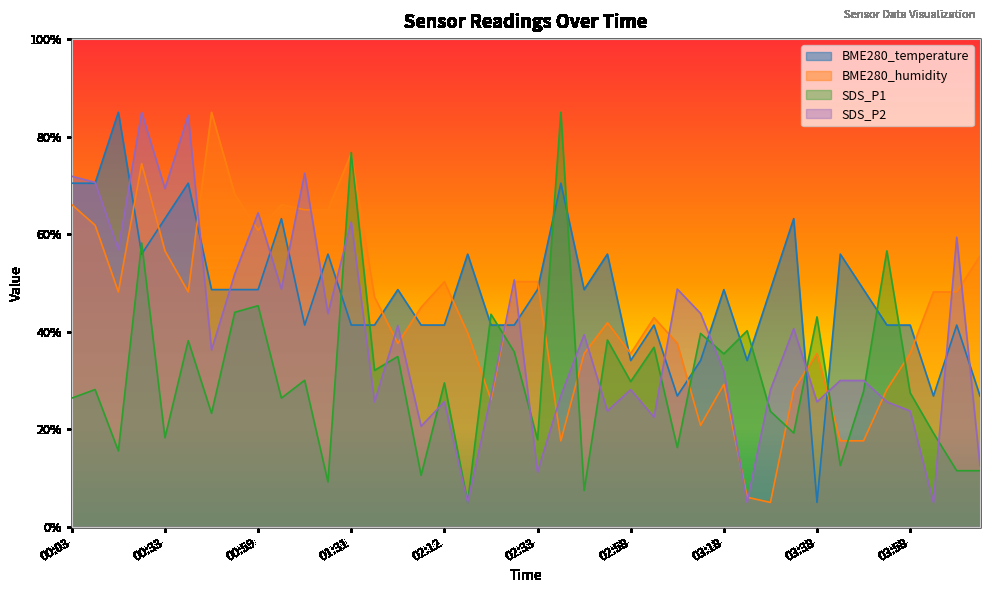

What is the value of the SDS_P1 point at the 11th from the left?

30.0